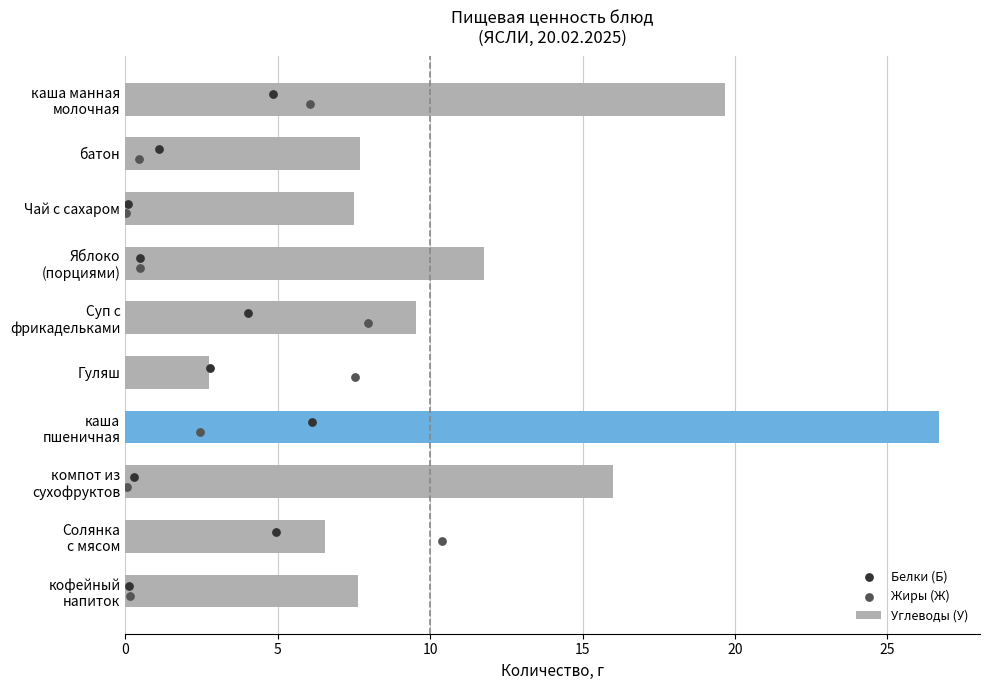

Which series has the largest total across all categories?

Углеводы (У)